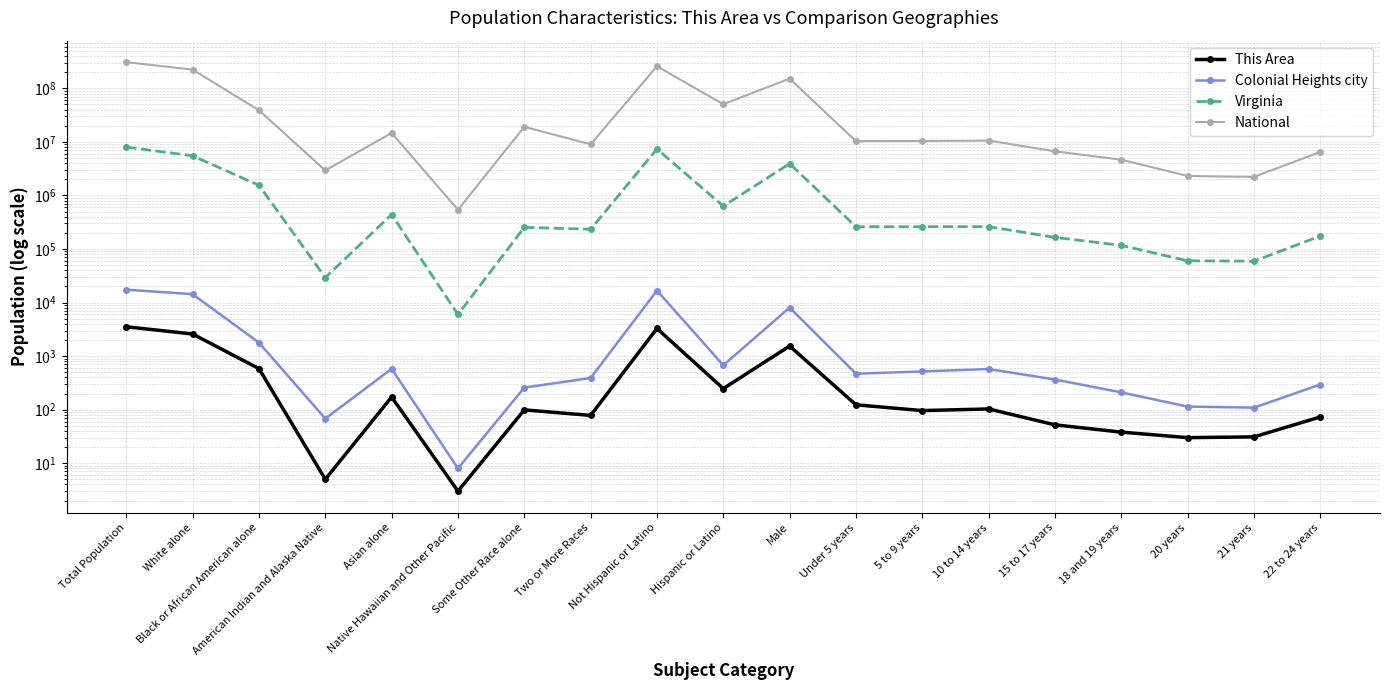

What is the greatest value displayed?

308745538